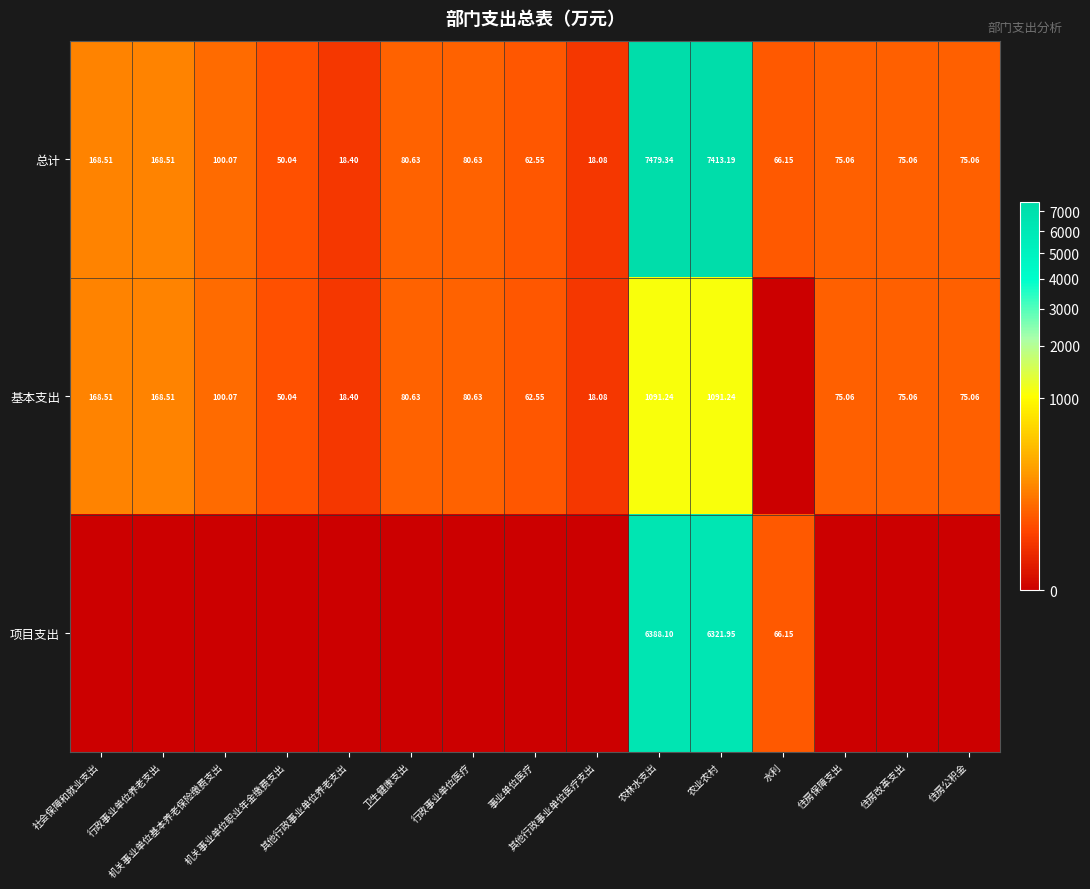

The value of 基本支出 at 其他行政事业单位养老支出 is 30.1. True or false?

False